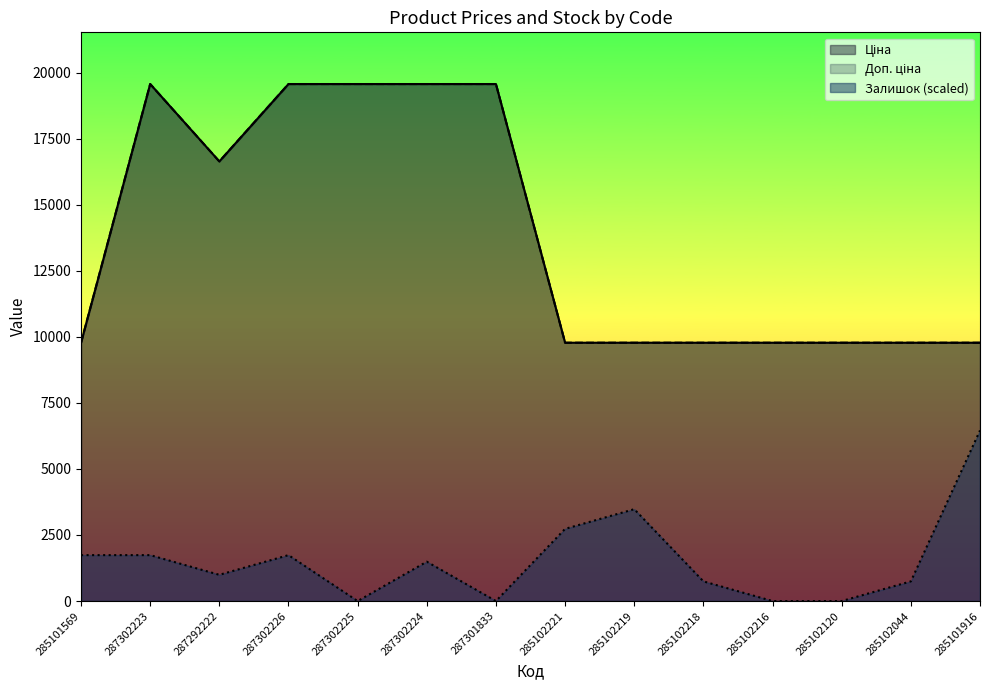

List the labels in order of Залишок value, smallest first.

287302225, 287301833, 285102216, 285102120, 285102218, 285102044, 287292222, 287302224, 285101569, 287302223, 287302226, 285102221, 285102219, 285101916